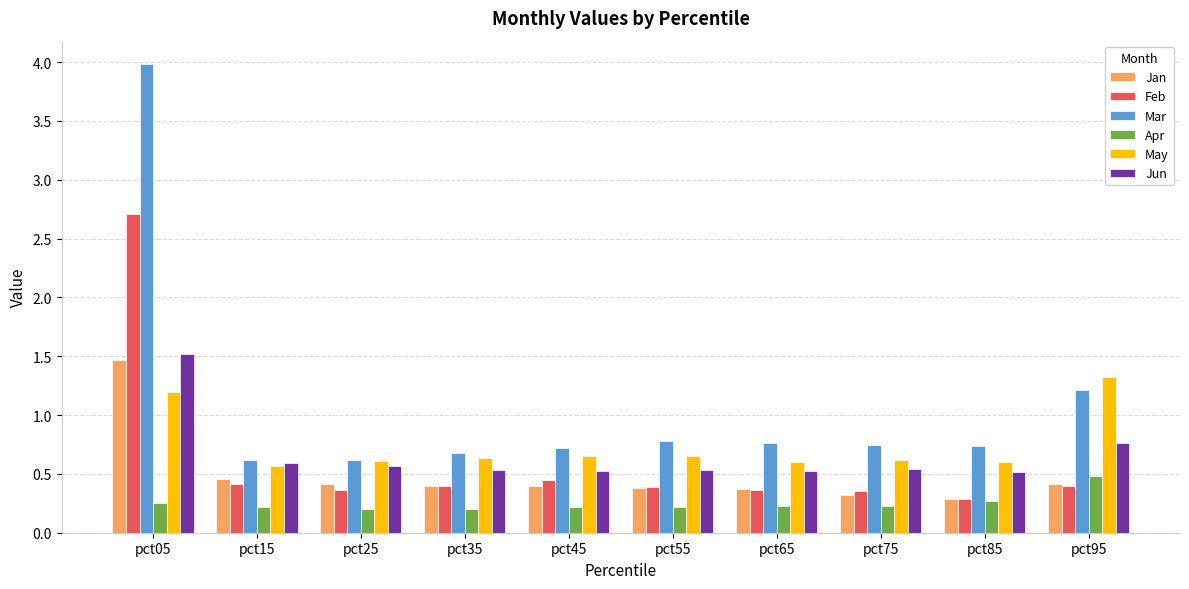

Read the Mar value at pct15.

0.6